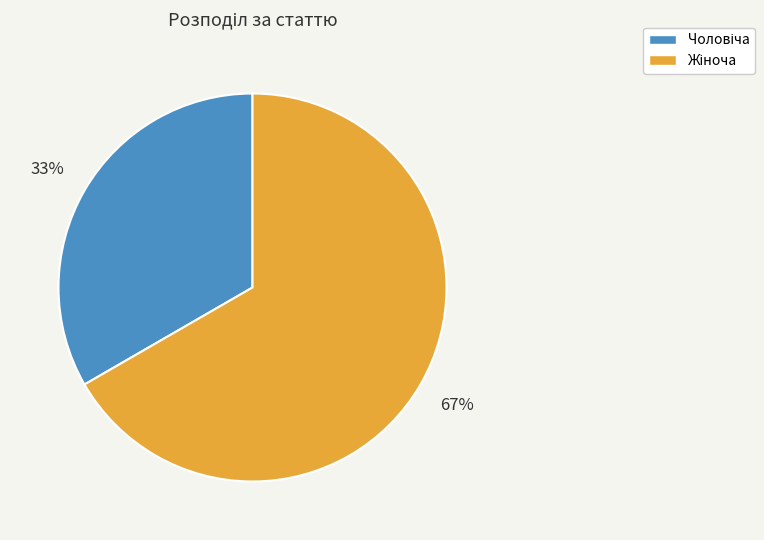

To the nearest percent, what is the average slice percentage?

50%